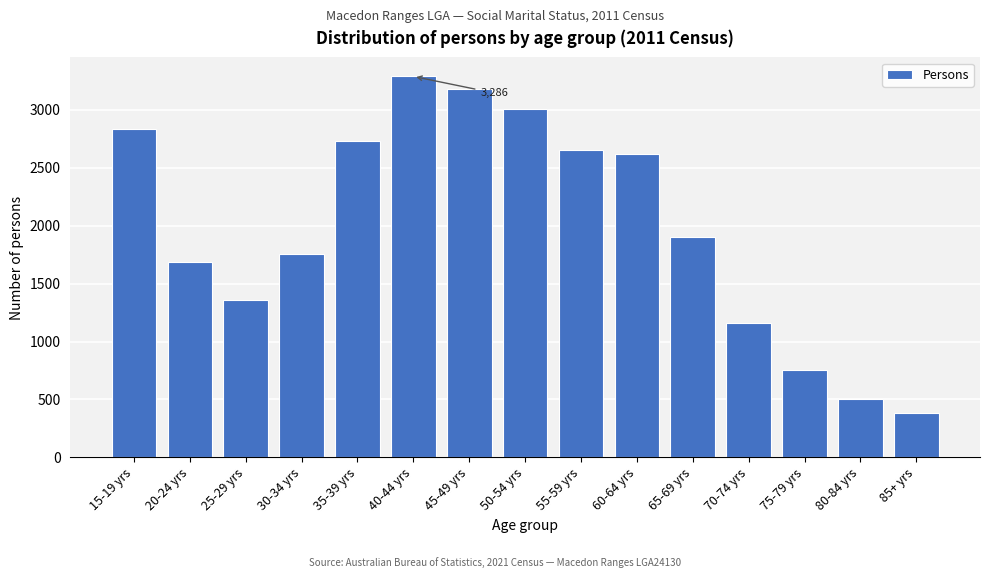

Reading left to right, what are all the values shown in this chart?

15-19 yrs=2836	20-24 yrs=1688	25-29 yrs=1355	30-34 yrs=1755	35-39 yrs=2733	40-44 yrs=3286	45-49 yrs=3176	50-54 yrs=3005	55-59 yrs=2653	60-64 yrs=2618	65-69 yrs=1898	70-74 yrs=1162	75-79 yrs=750	80-84 yrs=508	85+ yrs=382